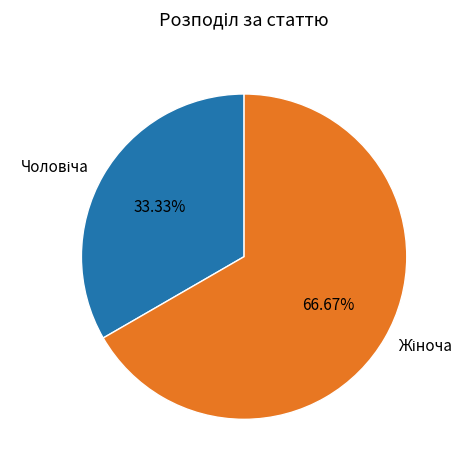

Does any single category account for the majority?

Yes